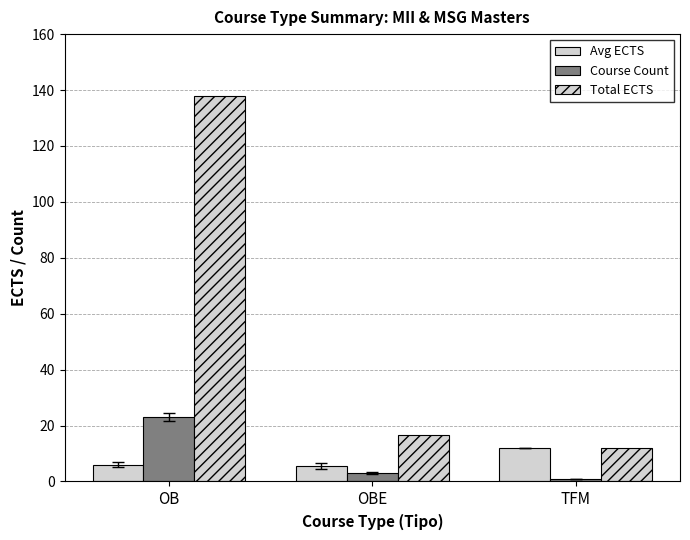

How many series are shown in this chart?

3